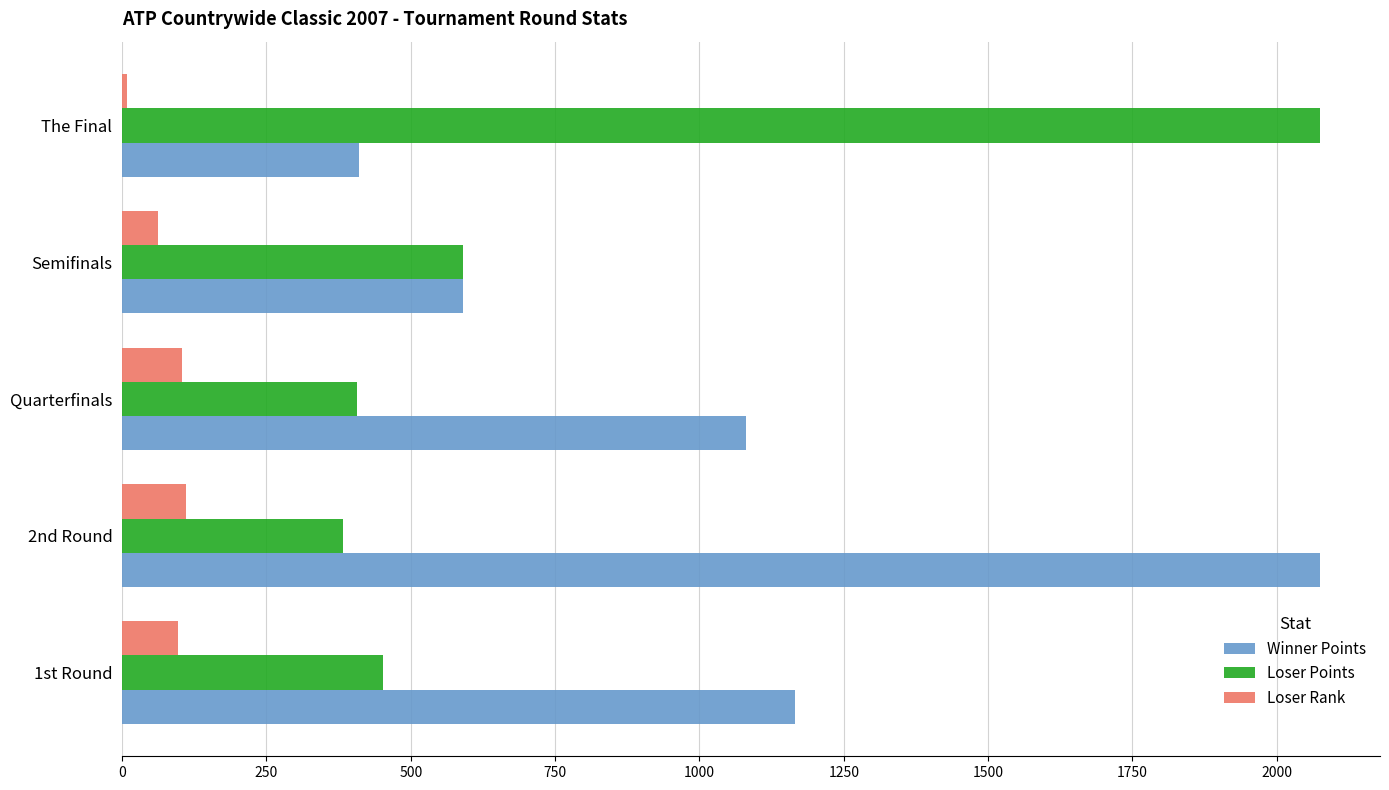

Which category has the highest value in the Loser Points series?

The Final